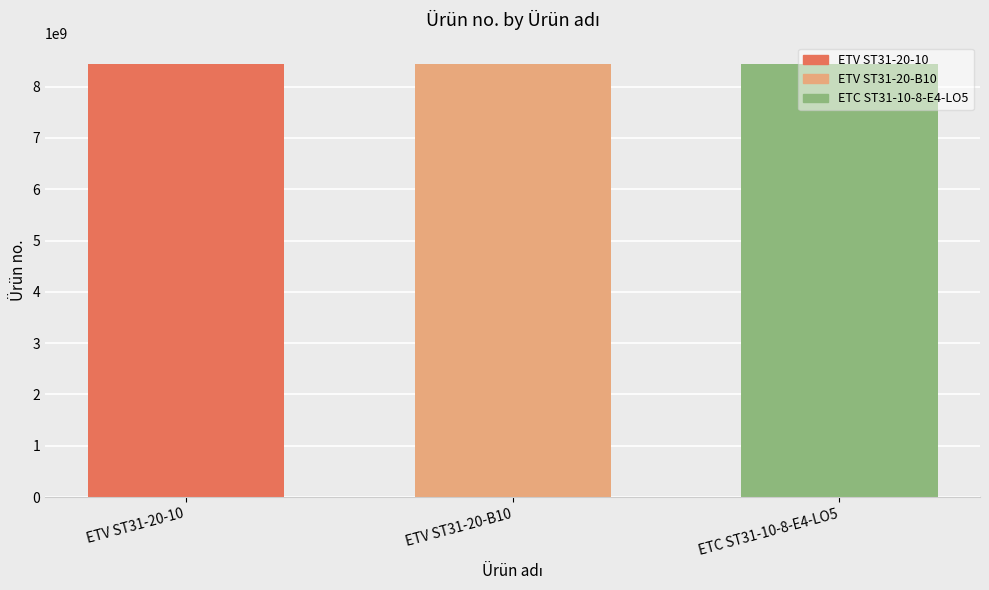

How many bars are there in total?

3